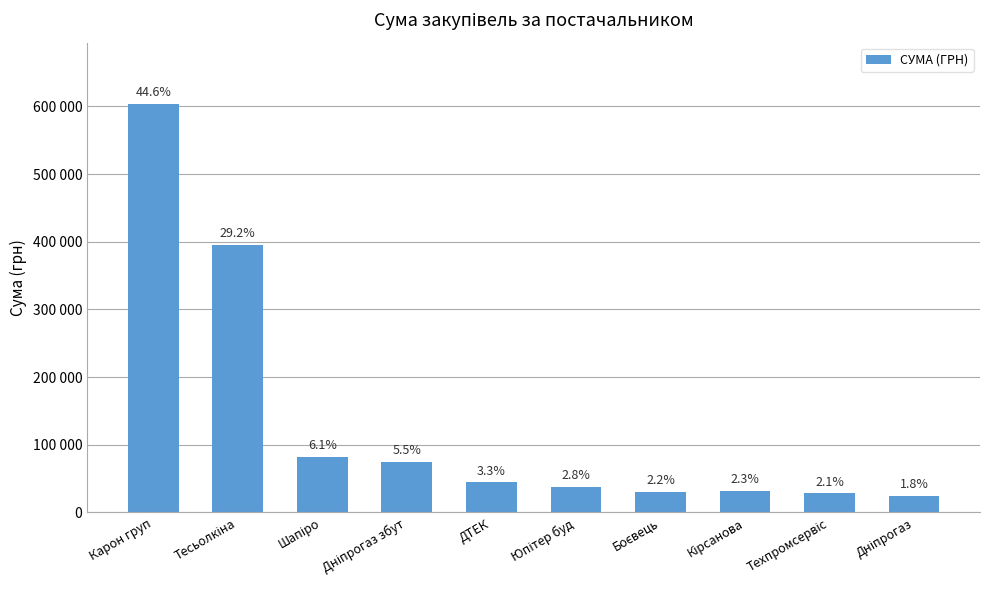

List the labels in order of value, largest first.

Карон груп, Тесьолкіна, Шапіро, Дніпрогаз збут, ДТЕК, Юпітер буд, Кірсанова, Боєвець, Техпромсервіс, Дніпрогаз